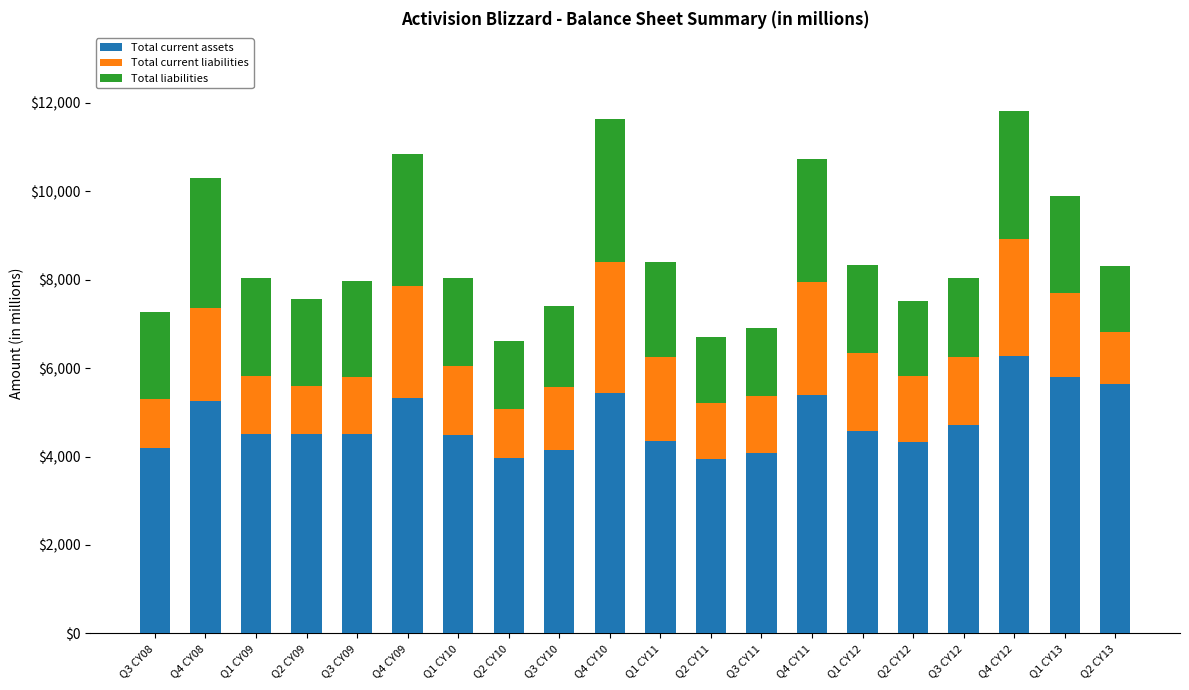

Where is Total current assets nearest to the value 5114?

Q4 CY08